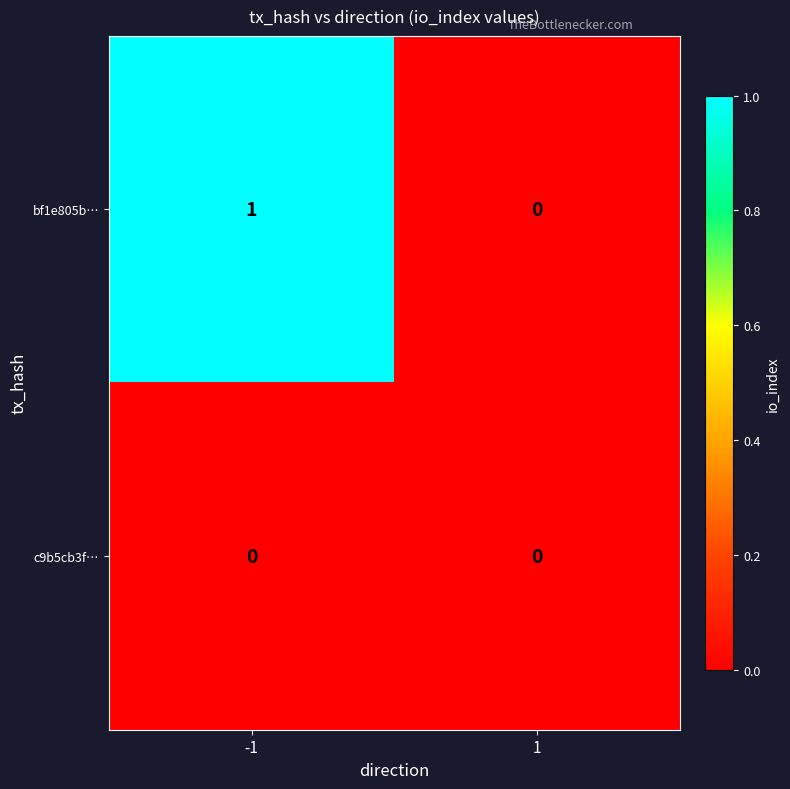

Which series has the widest spread of values?

bf1e805b…